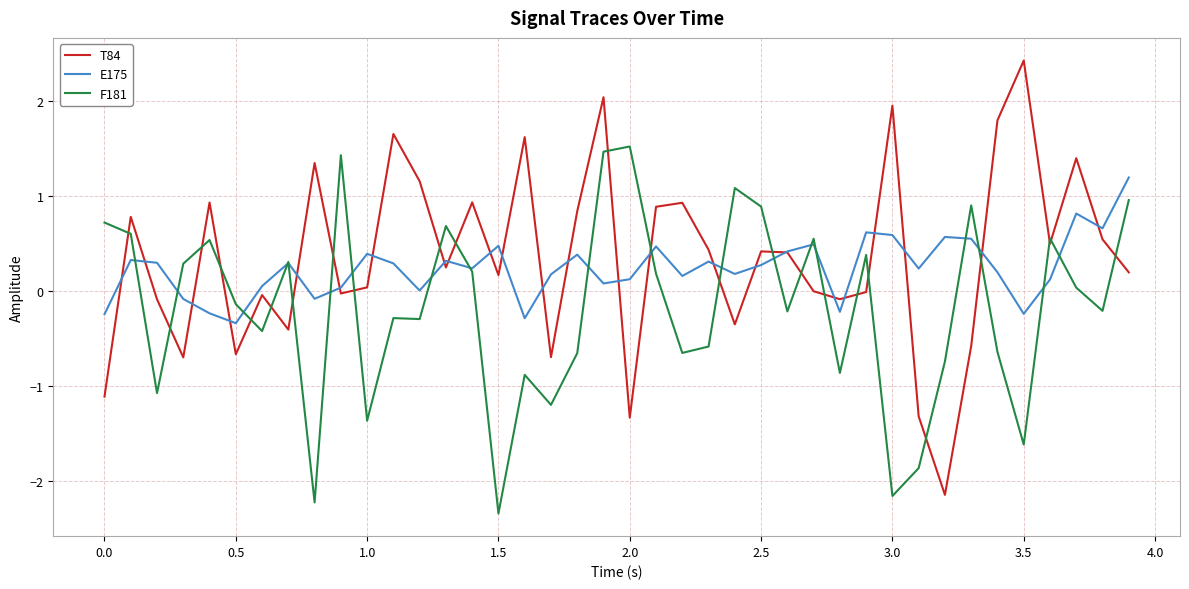

What is the difference between the maximum and minimum values in the T84 series?

4.6